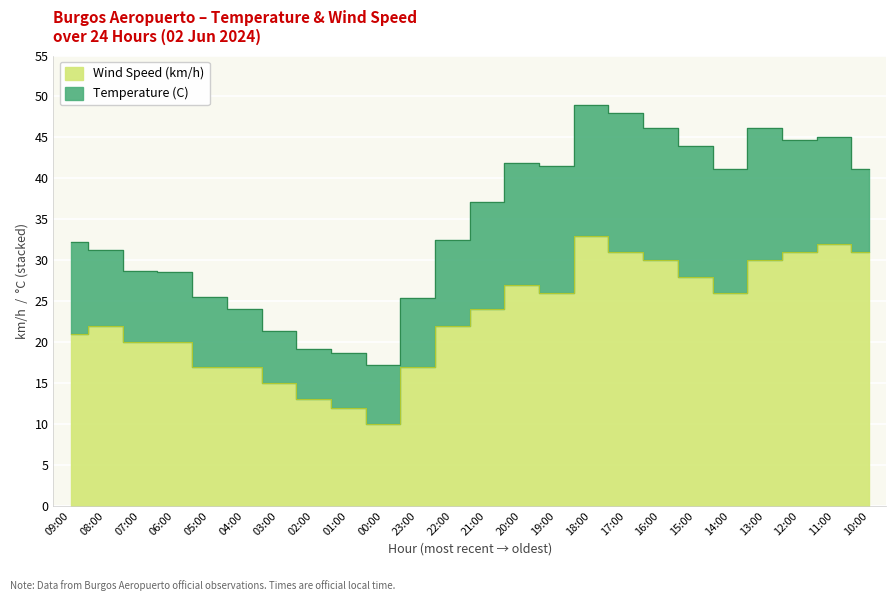

Where is the first local minimum?

00:00